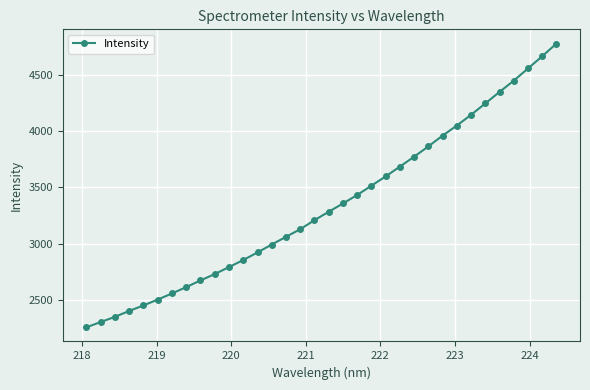

Reading left to right, what are all the values shown in this chart?

2255.4	2301.8	2348.3	2400.8	2449.7	2502.1	2556.4	2613.0	2672.5	2729.0	2791.3	2854.2	2921.6	2992.3	3060.7	3128.6	3209.0	3284.1	3357.6	3433.4	3516.6	3598.8	3686.5	3774.5	3866.3	3962.6	4051.7	4147.7	4248.7	4351.4	4451.4	4560.2	4669.0	4781.9